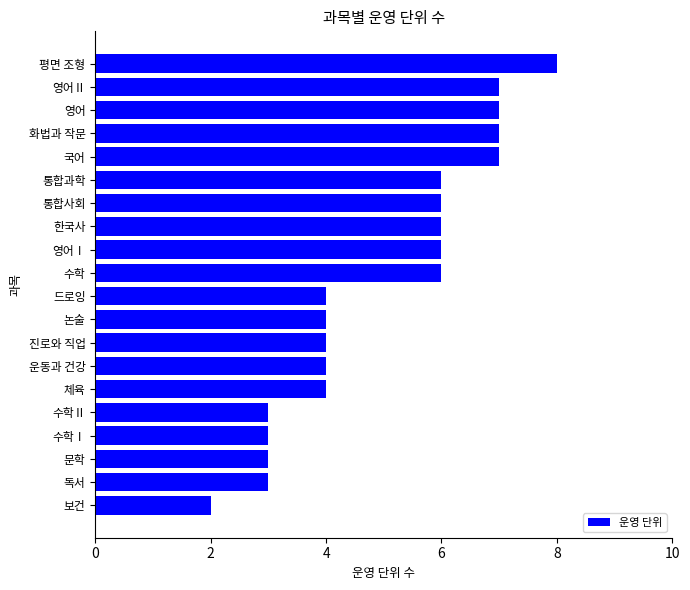

How many bars are there in total?

20